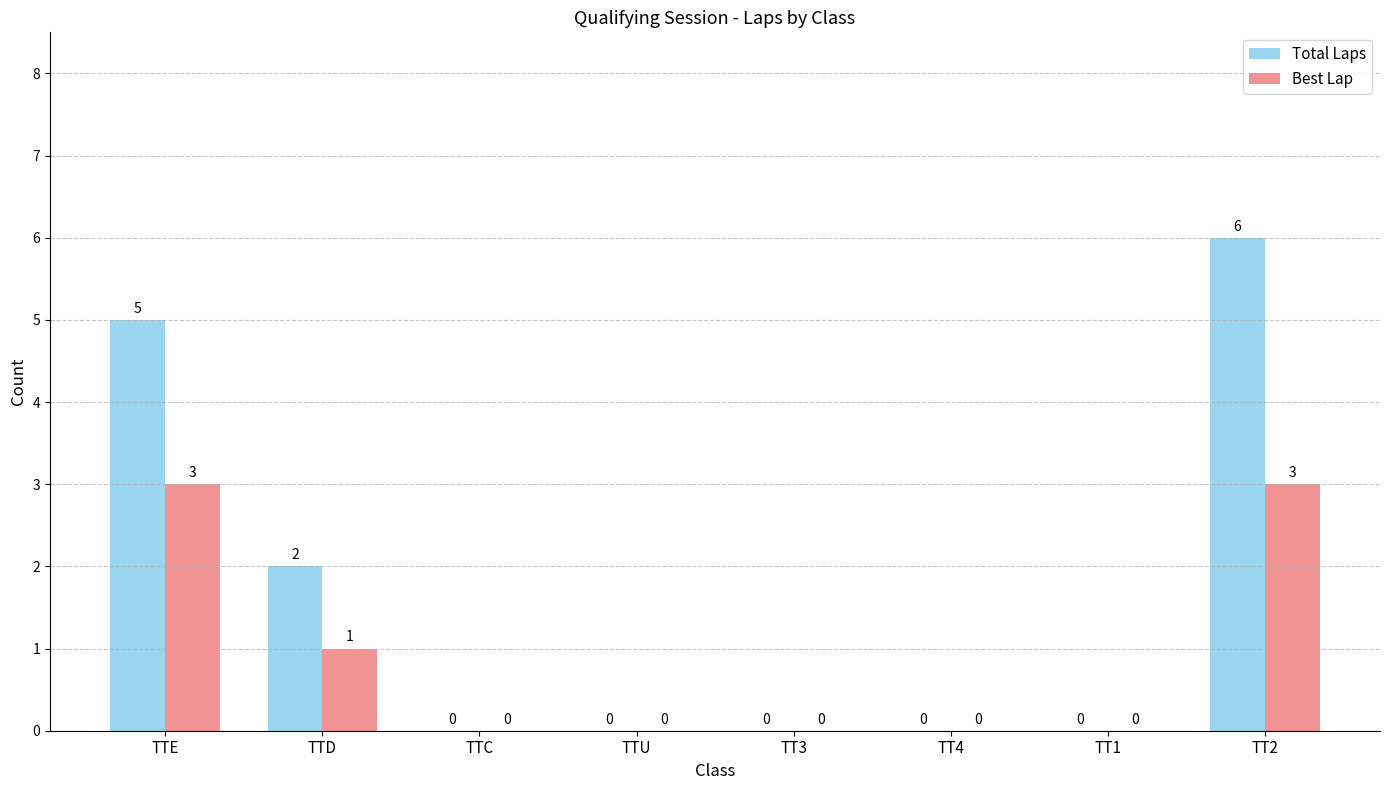

Reading left to right, transcribe all the data shown in this chart.

Total Laps: TTE=5	TTD=2	TTC=0	TTU=0	TT3=0	TT4=0	TT1=0	TT2=6
Best Lap: TTE=3	TTD=1	TTC=0	TTU=0	TT3=0	TT4=0	TT1=0	TT2=3